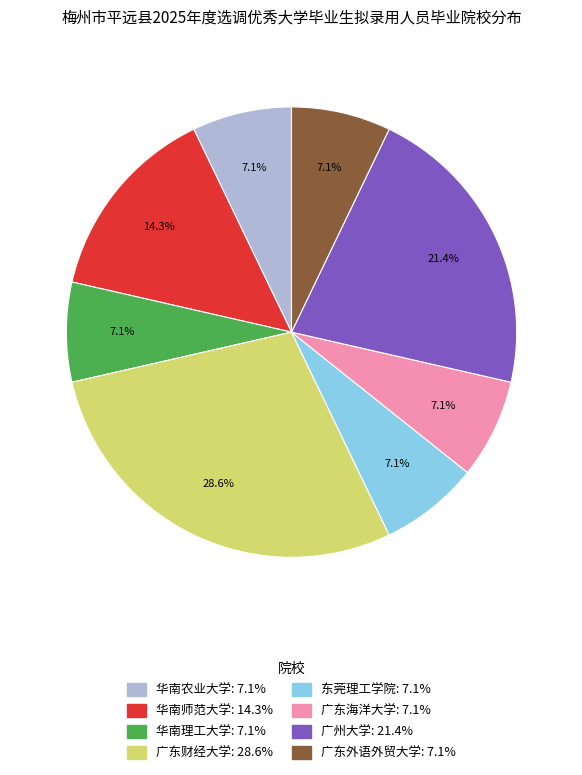

To the nearest percent, what is the average slice percentage?

12%